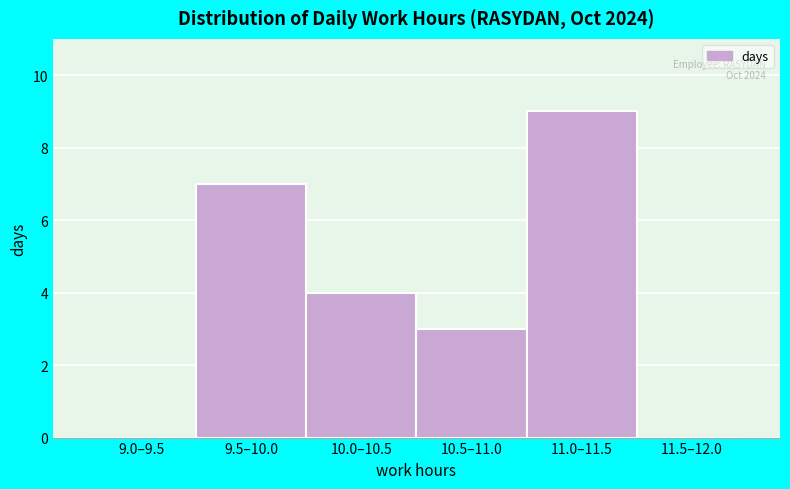

Reading left to right, what are all the values shown in this chart?

9.0–9.5=0	9.5–10.0=7	10.0–10.5=4	10.5–11.0=3	11.0–11.5=9	11.5–12.0=0